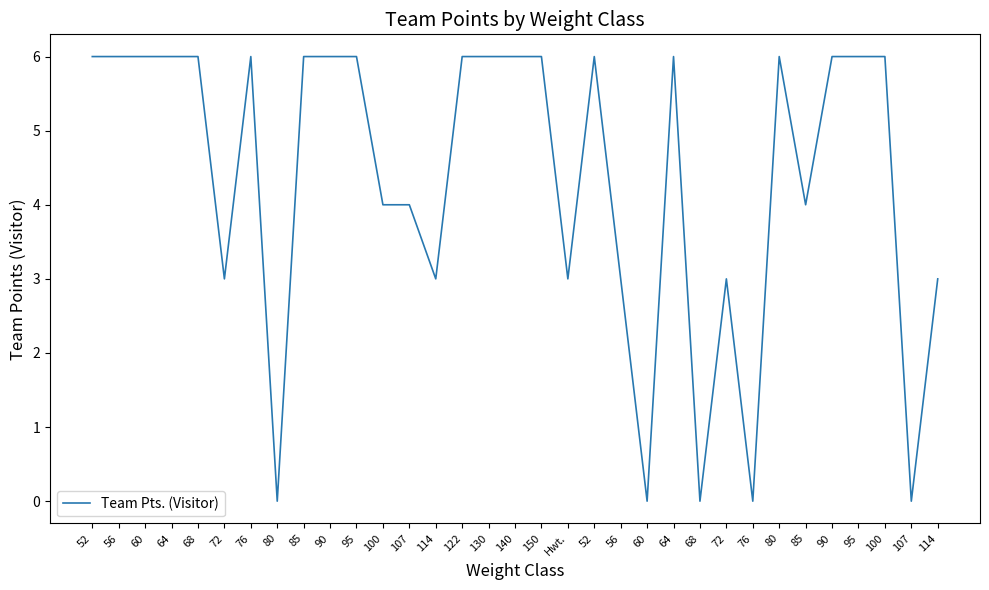

Which label corresponds to the largest value in the chart?

52